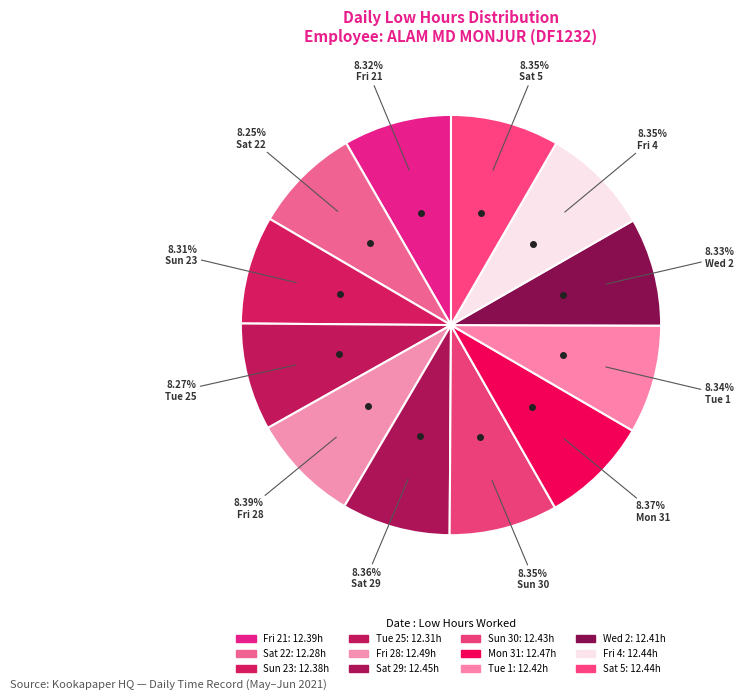

To the nearest percent, what portion does Sun 30 represent?

8%